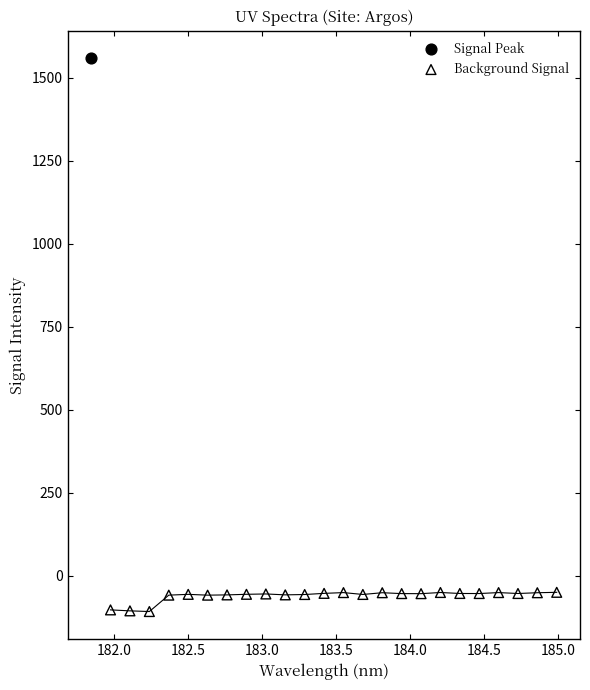

What are all the series names shown in the legend?

Signal Peak, Background Signal